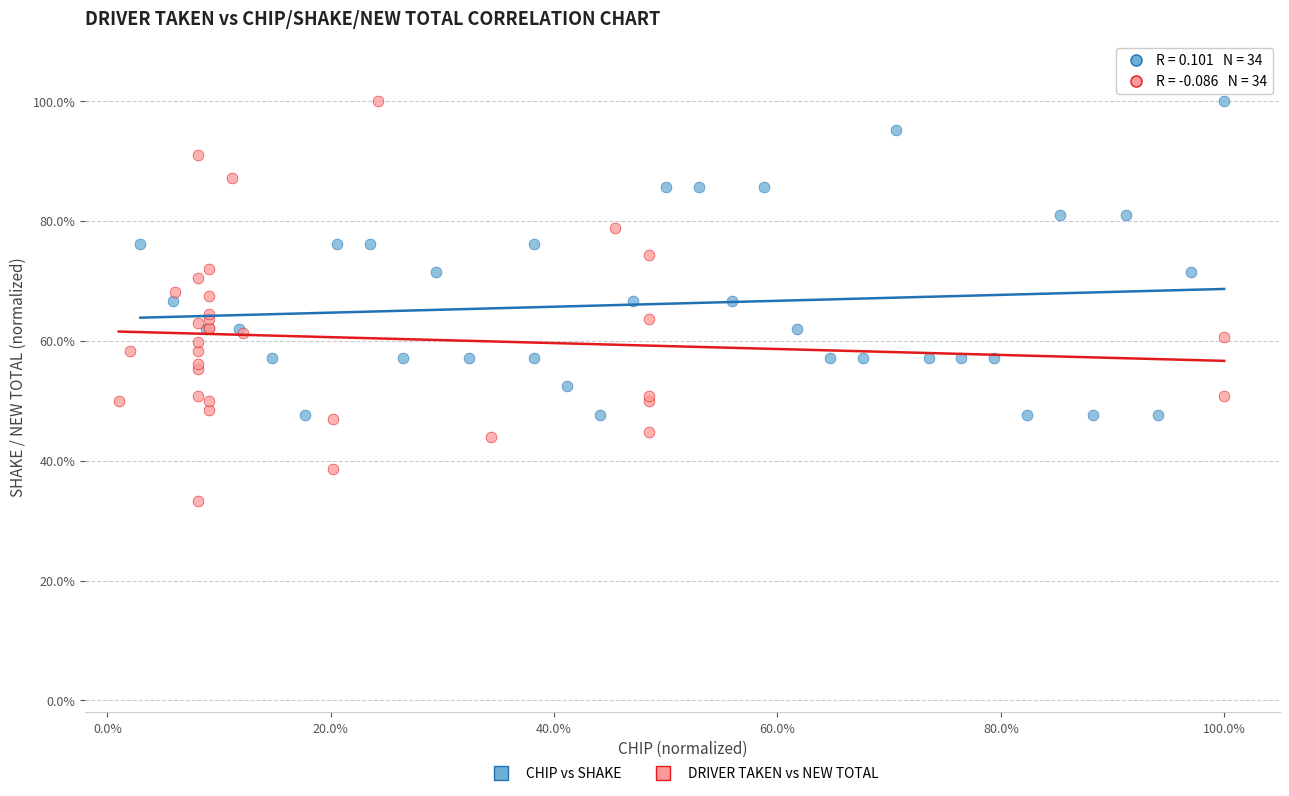

Which series has the largest Y range (max minus min)?

DRIVER TAKEN vs NEW TOTAL